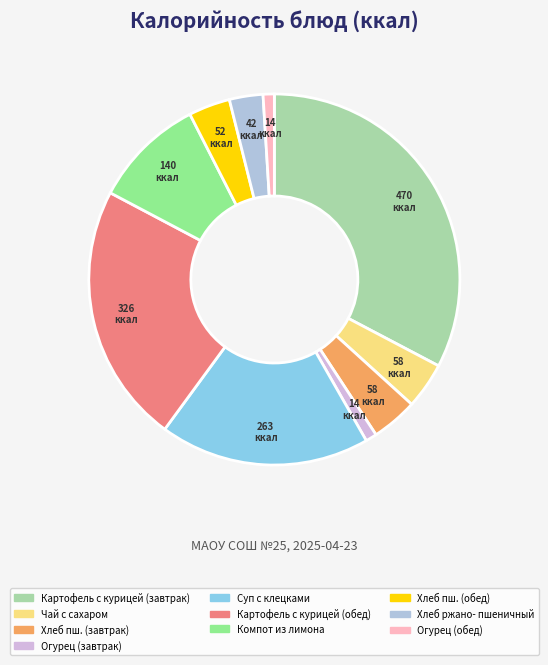

Rank the categories by value from lowest to highest.

Огурец (завтрак), Огурец (обед), Хлеб ржано-пшеничный, Хлеб пшеничный (обед), Хлеб пшеничный (завтрак), Чай с сахаром, Компот из лимона, Суп с клецками, Картофель тушеный с курицей (обед), Картофель тушеный с курицей (завтрак)